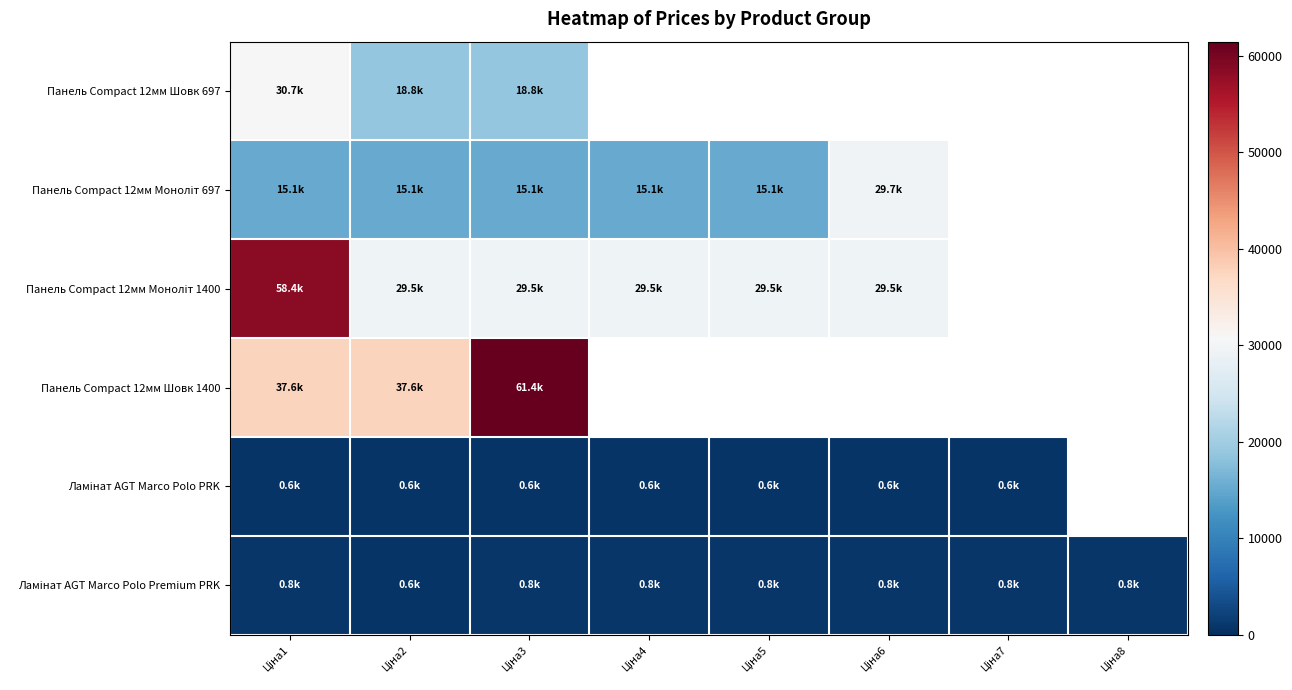

What is the maximum value shown in the chart?

61434.3